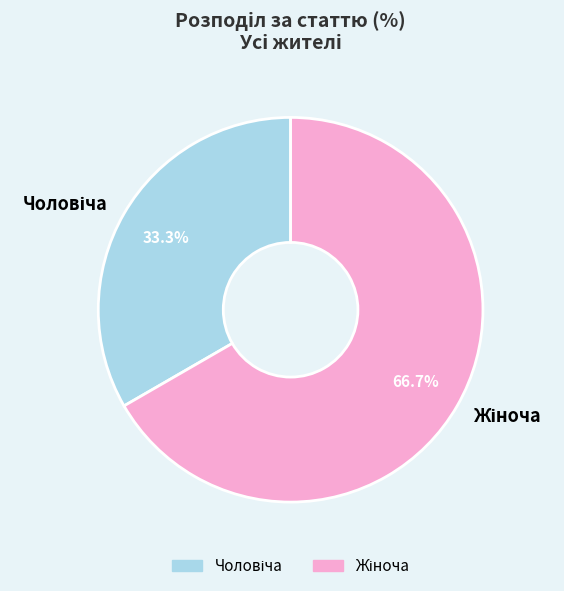

Is there any slice that represents more than half of the pie?

Yes